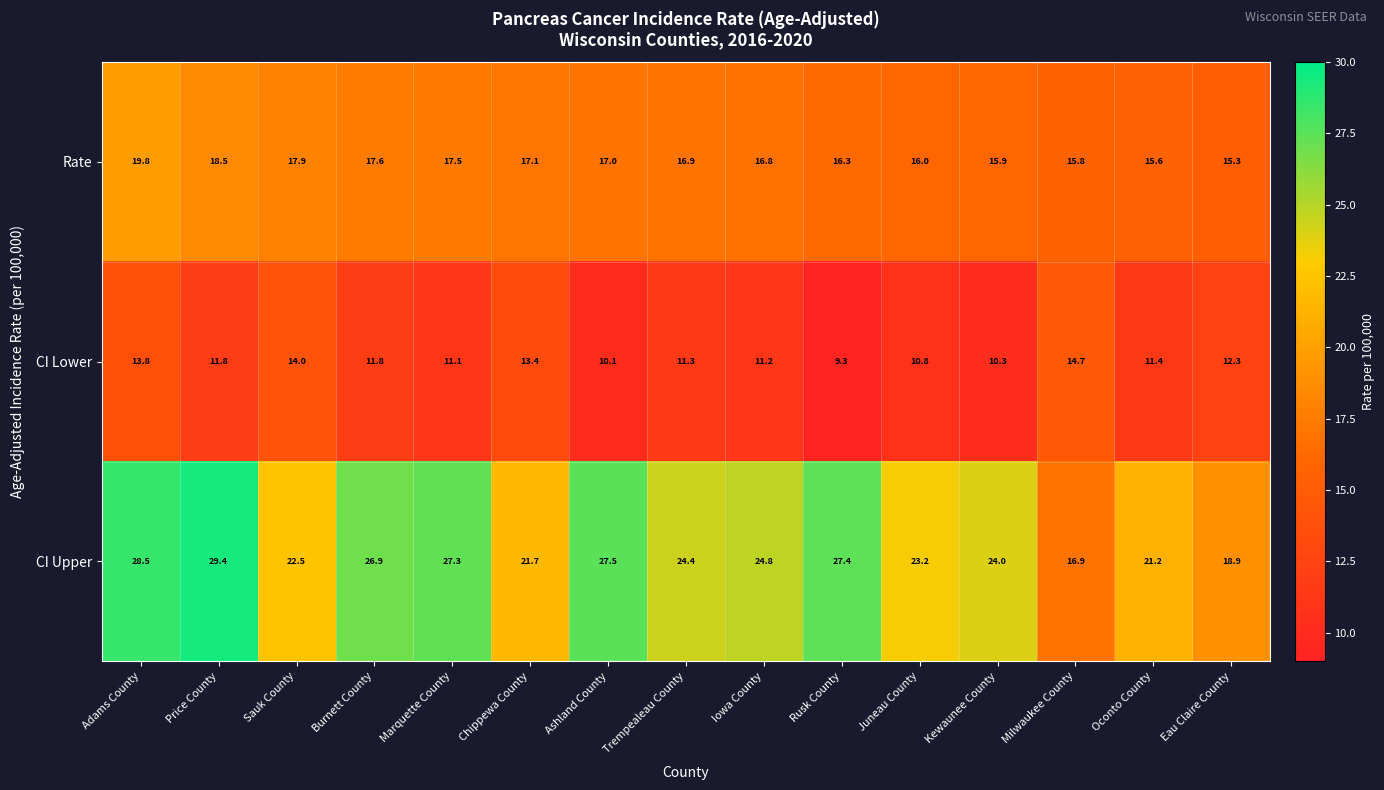

At which category is the sum across all series the highest?

Adams County